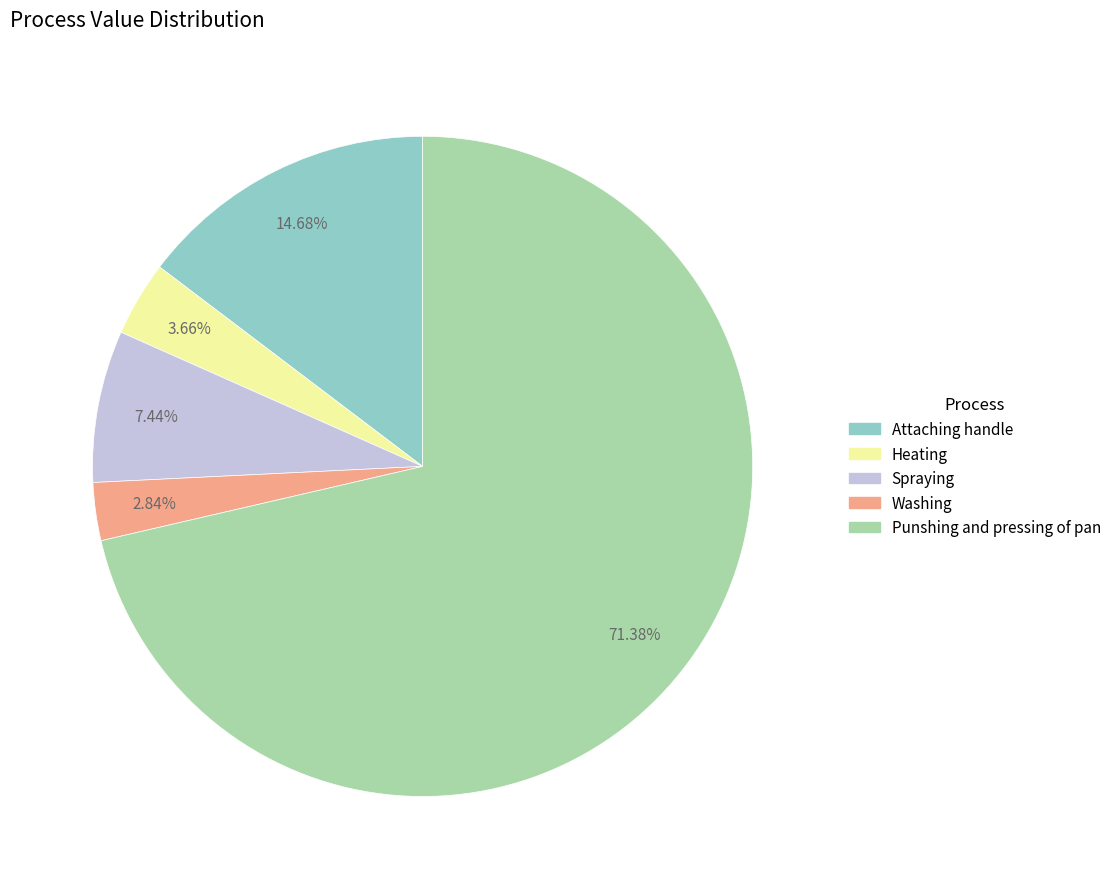

Which slice is the largest?

Punshing and pressing of pan